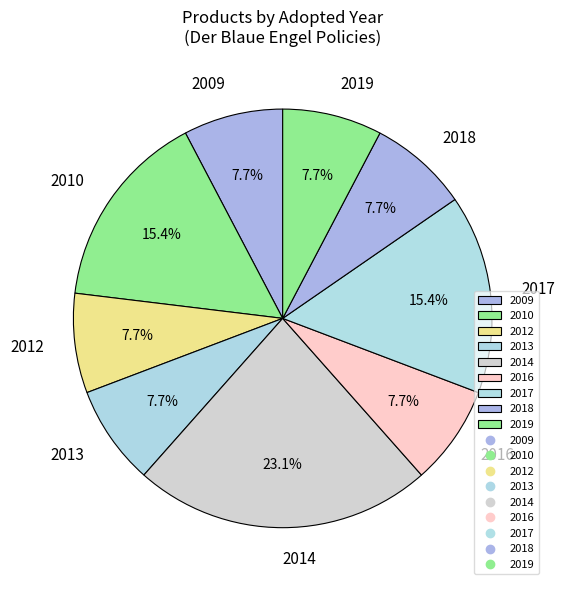

What portion of the pie excludes 2016?

92.3%